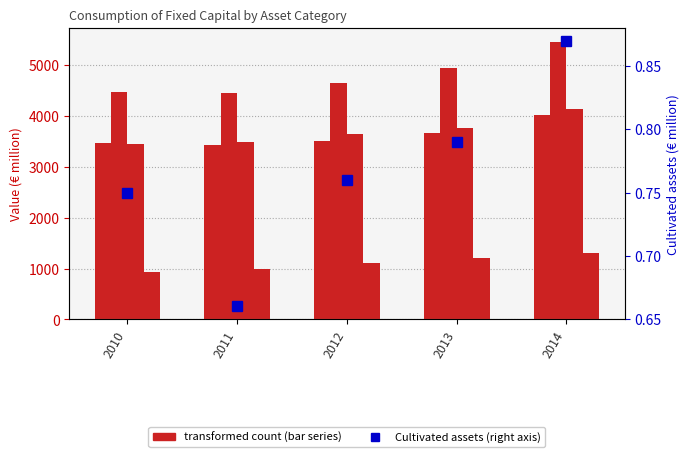

Rank the series at 2013 from highest to lowest value.

Other buildings, Other machinery, Dwellings, Computer software, Cultivated assets